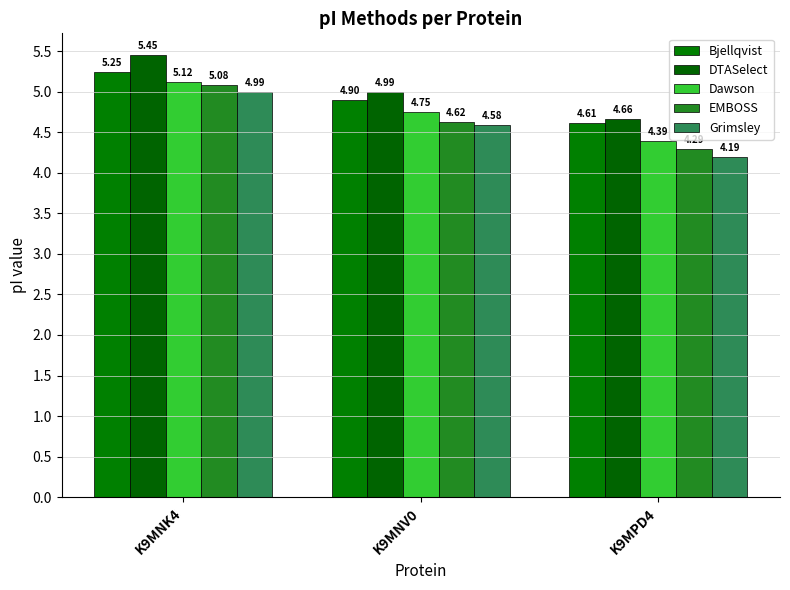

Which series changed the most between K9MNK4 and K9MNV0?

EMBOSS